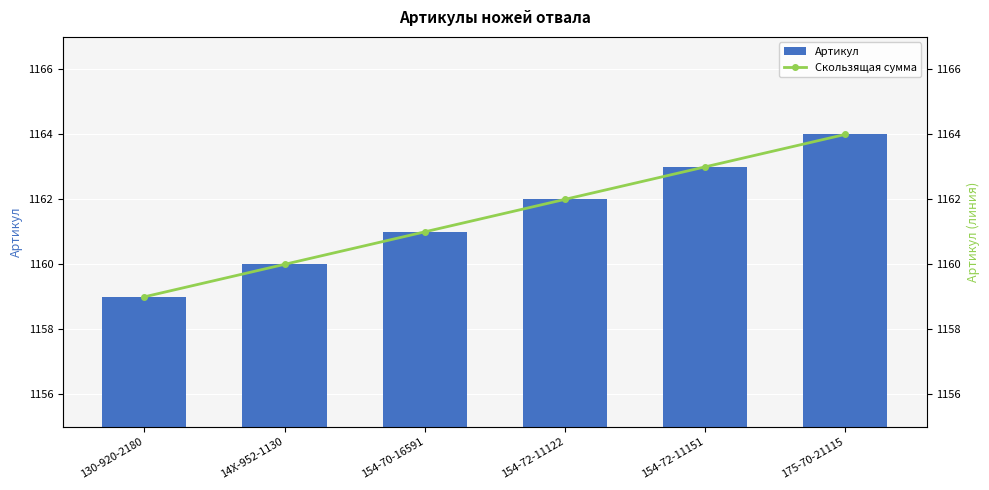

How many groups of bars are there?

6